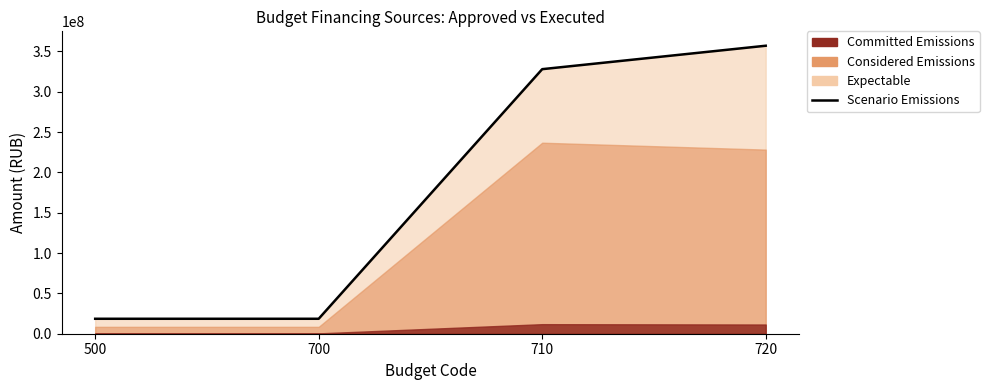

Which label corresponds to the largest value in the chart?

720